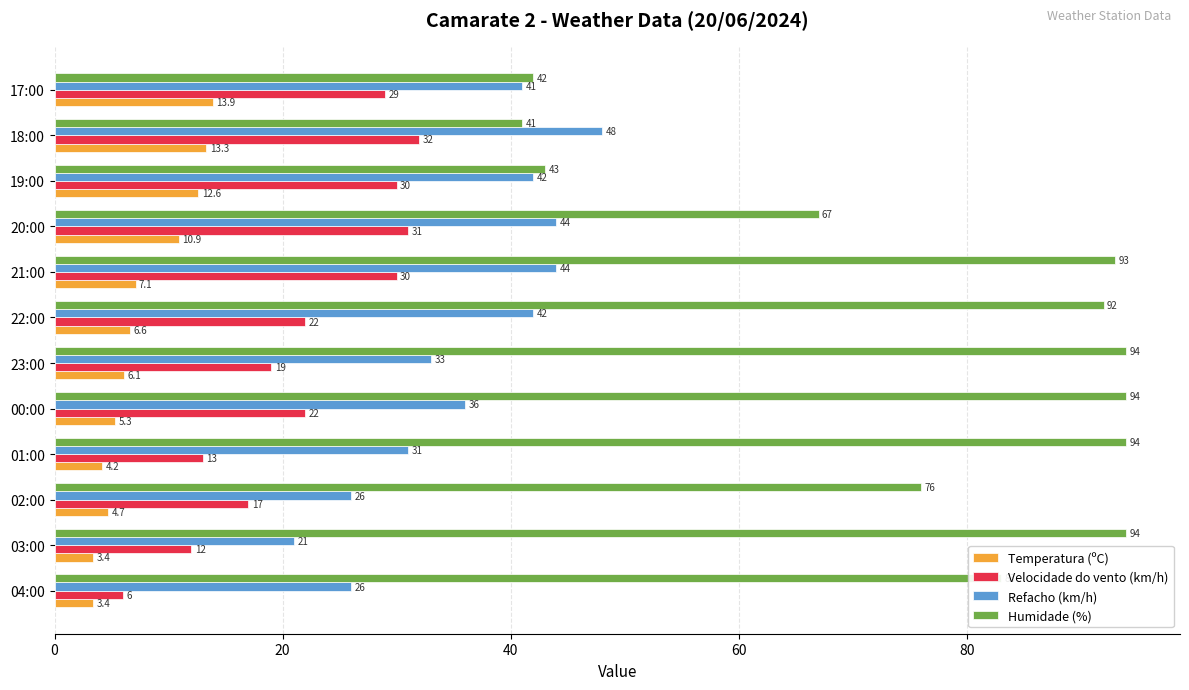

What is the lowest value of the Humidade (%) series?

41.0